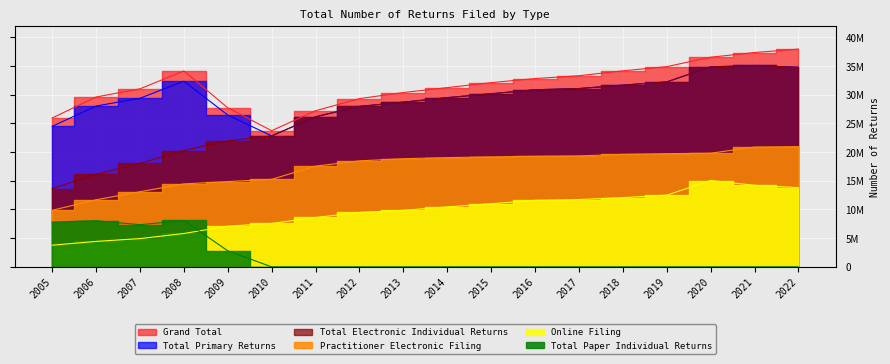

The Total Primary Returns series shows 14539094 at 2013. True or false?

False